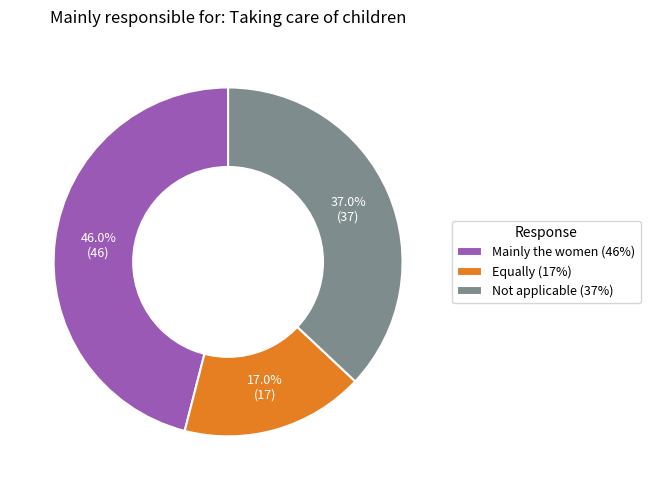

To the nearest percent, what is the combined percentage of Not applicable and Equally?

54%